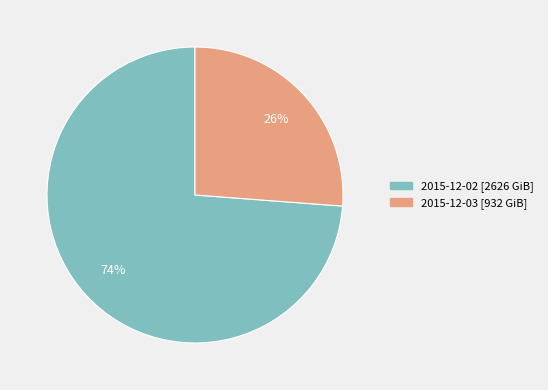

Is there a majority slice in this chart?

Yes